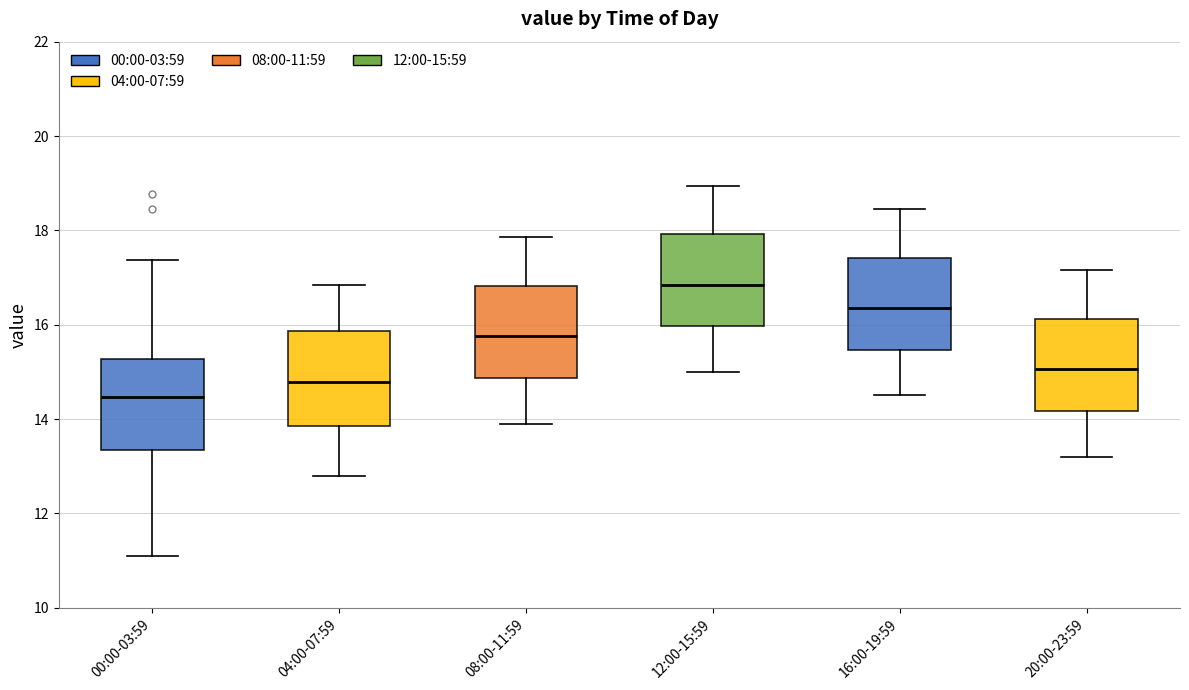

Reading left to right, transcribe this box plot: for each box, give where its median line is, the range the box spans, and where its two whiskers end, as read against the y-axis. The values are not printed on the chart, so give them approximately, as read against the axis.

00:00-03:59: median 14.4, box 13.4 to 15.2, whiskers 11.2 to 17.4
04:00-07:59: median 14.8, box 13.8 to 15.8, whiskers 12.8 to 16.8
08:00-11:59: median 15.8, box 14.8 to 16.8, whiskers 14.0 to 17.8
12:00-15:59: median 16.8, box 16.0 to 18.0, whiskers 15.0 to 19.0
16:00-19:59: median 16.4, box 15.4 to 17.4, whiskers 14.6 to 18.4
20:00-23:59: median 15.0, box 14.2 to 16.2, whiskers 13.2 to 17.2